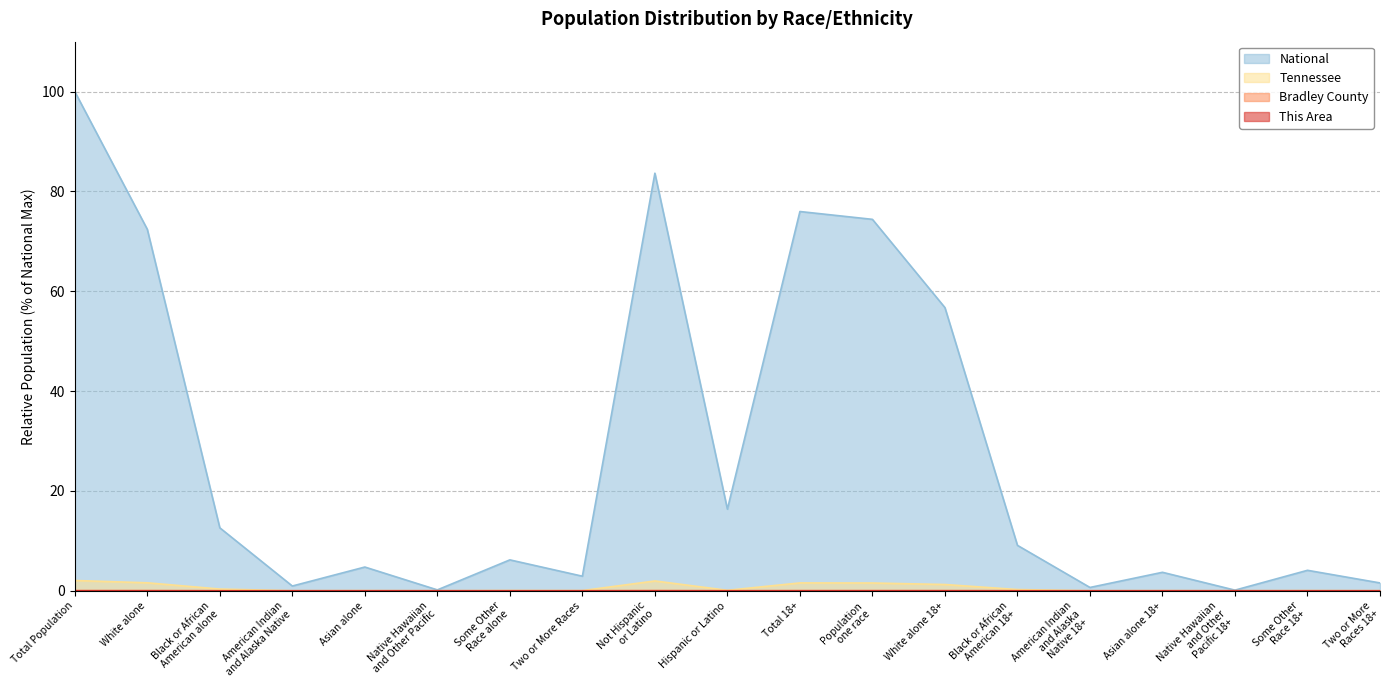

How many lines are shown in the chart?

4